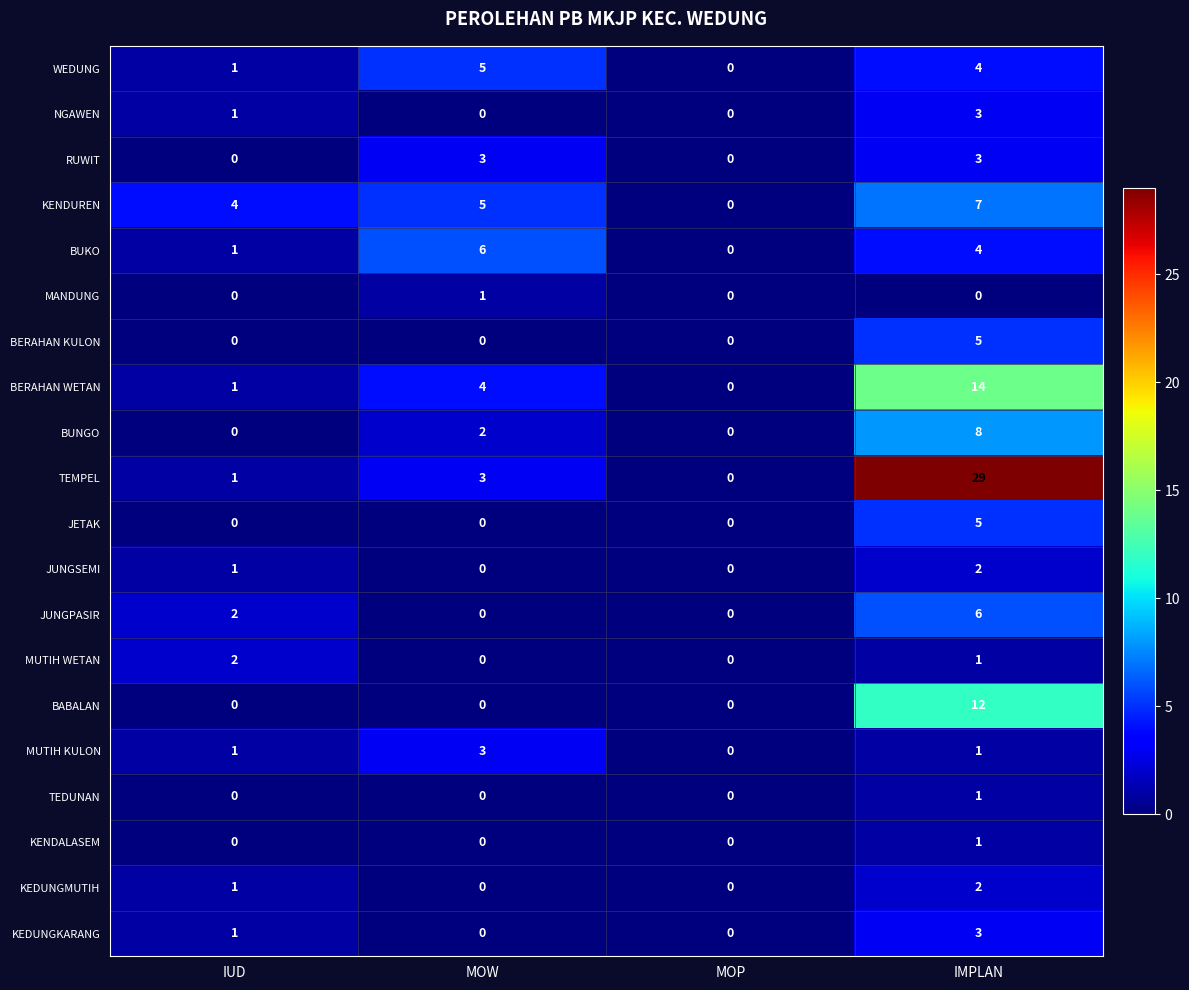

Which label corresponds to the largest value in the chart?

IMPLAN